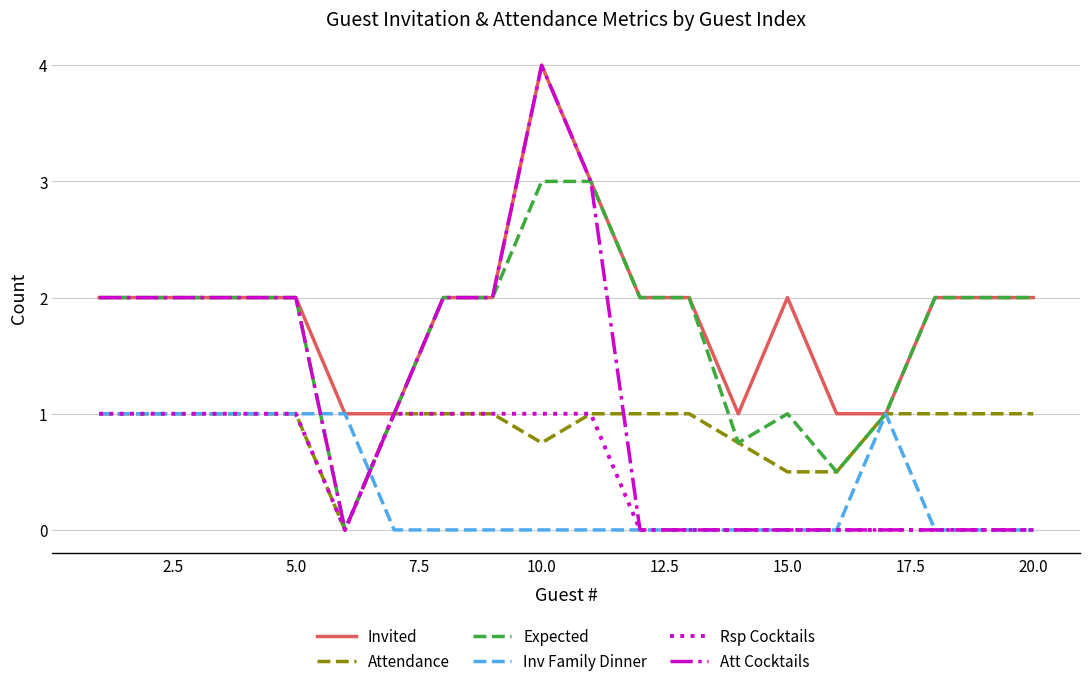

Which series has the largest range (max minus min)?

Att Cocktails